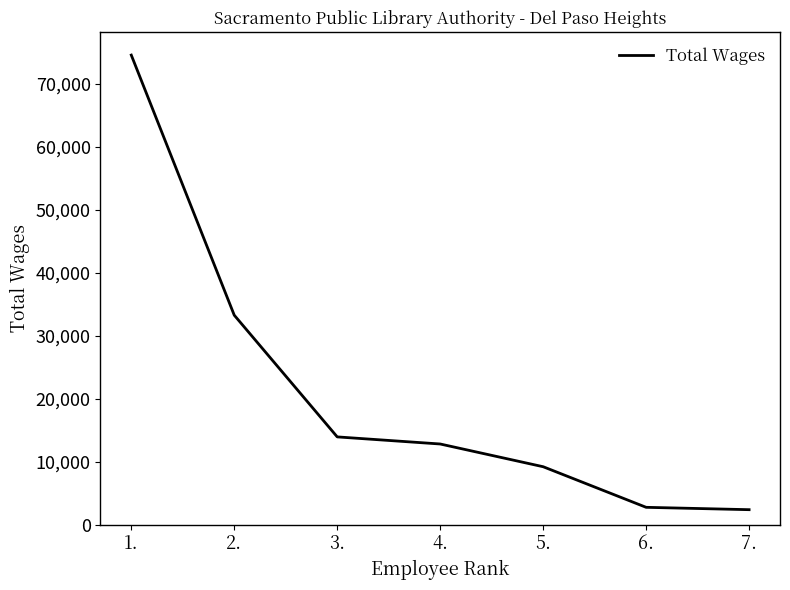

How many lines are shown in the chart?

1